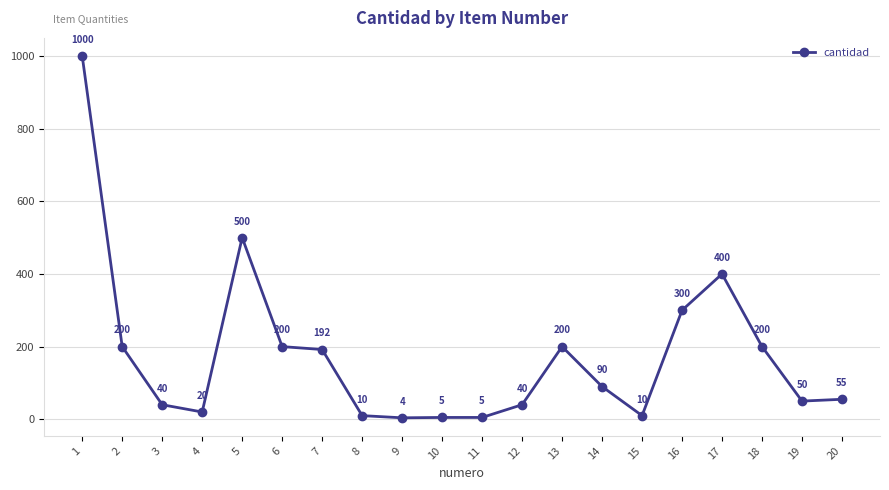

How many lines are shown in the chart?

1